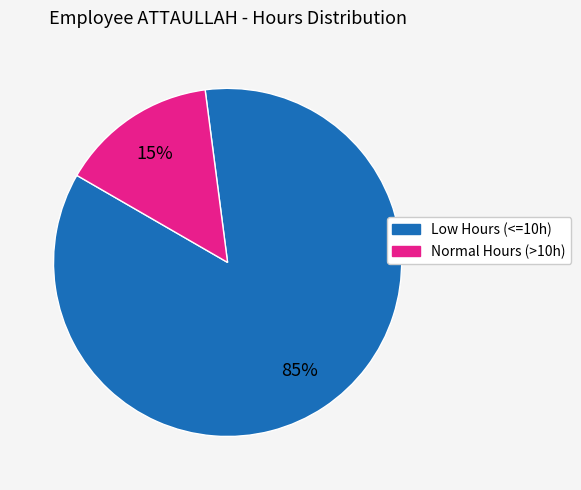

To the nearest percent, what is the average slice percentage?

50%